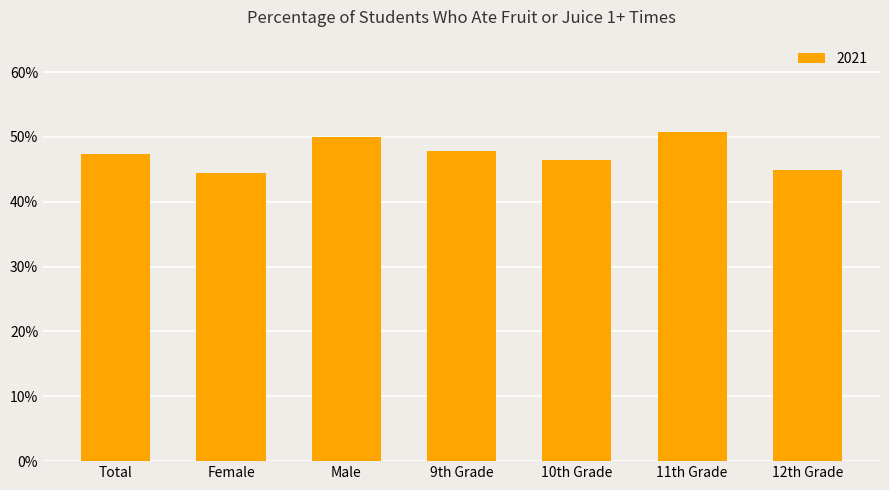

What is the minimum value shown in the chart?

0.4